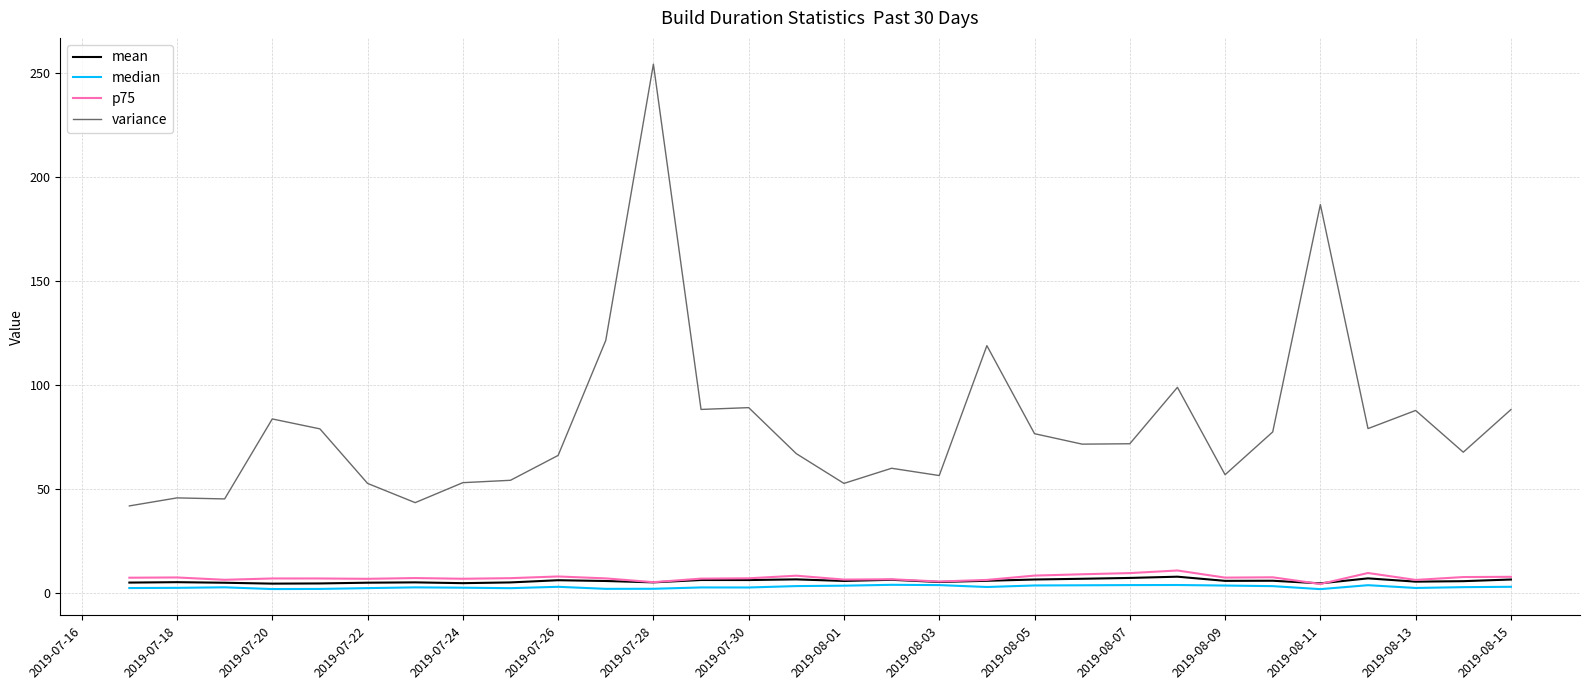

What is the maximum value for variance?

254.4